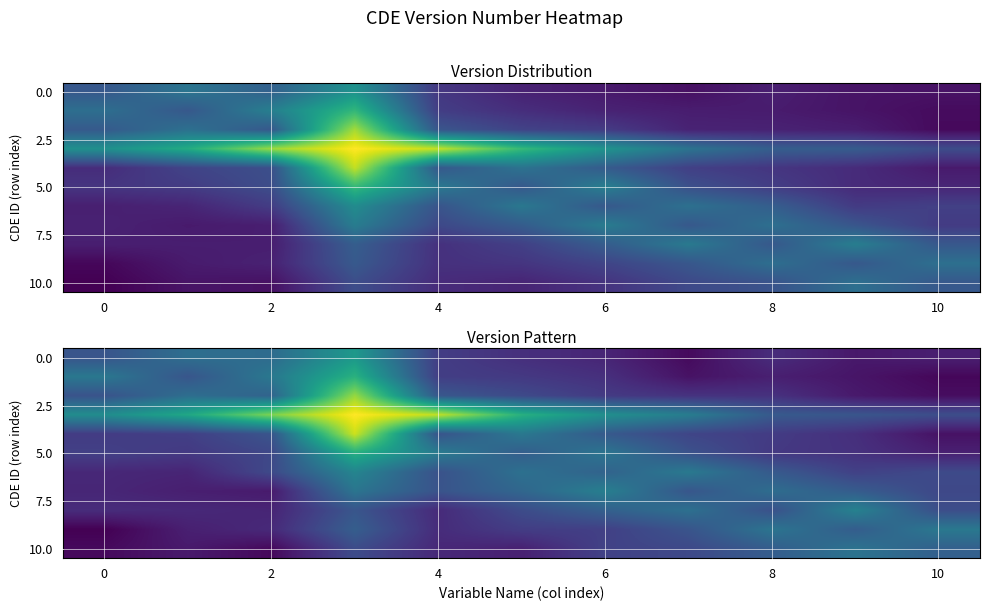

Count the number of data series in this chart.

11